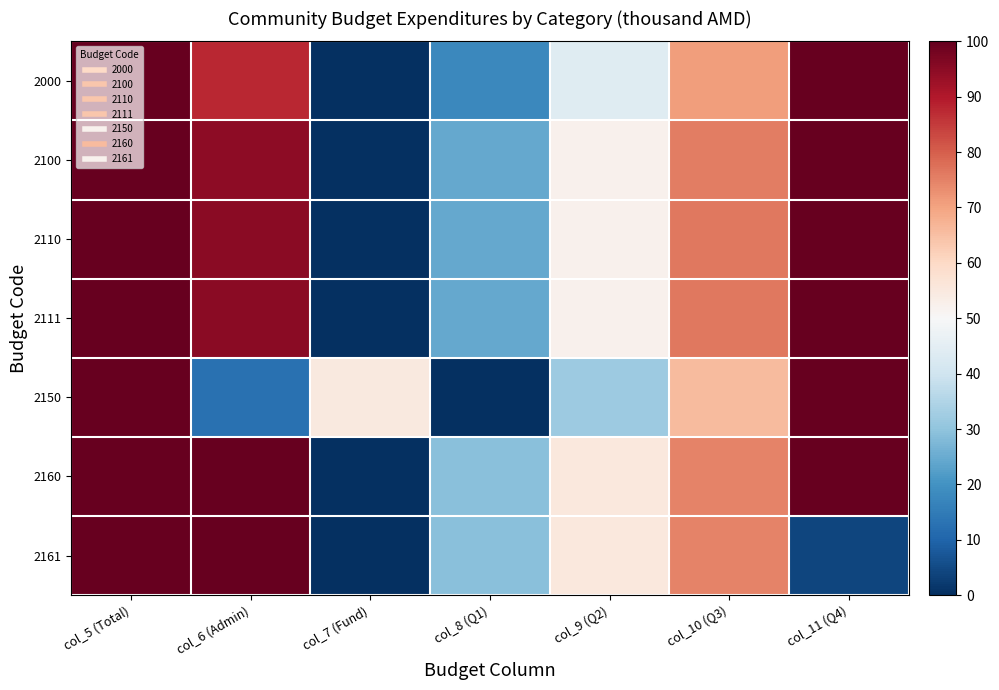

At which category is the sum across all series the highest?

col_5 (Total)